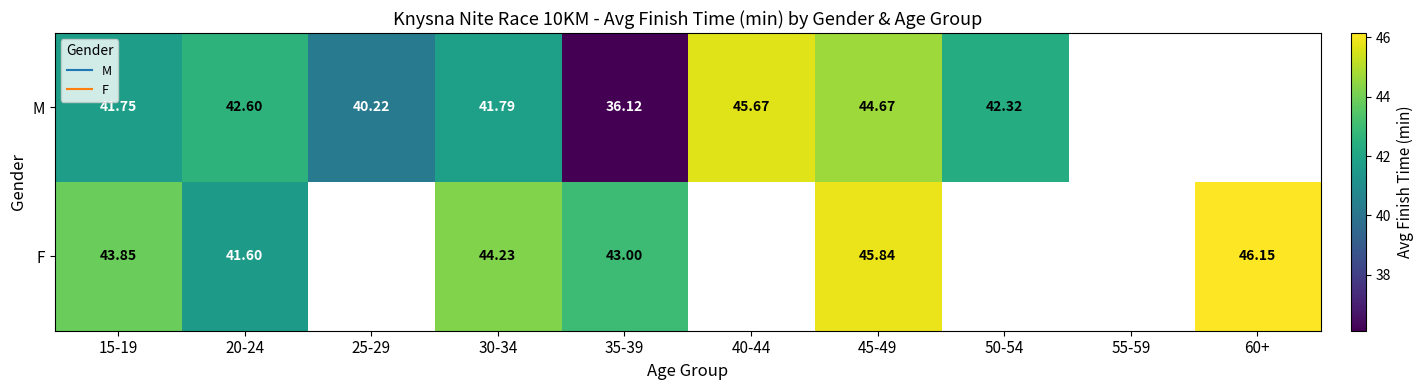

Which series changed the most between 15-19 and 20-24?

F